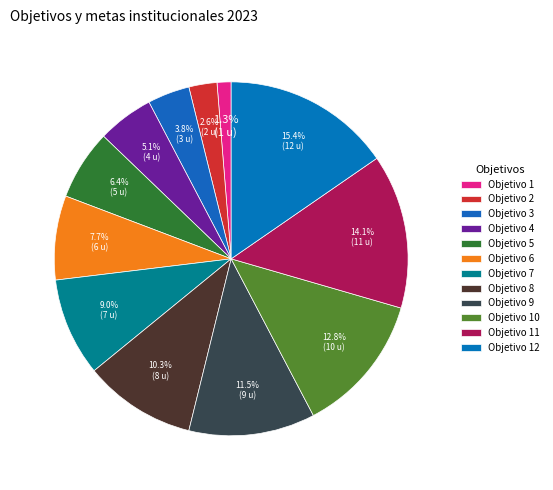

Does Objetivo 11 account for over 50% of the chart?

No